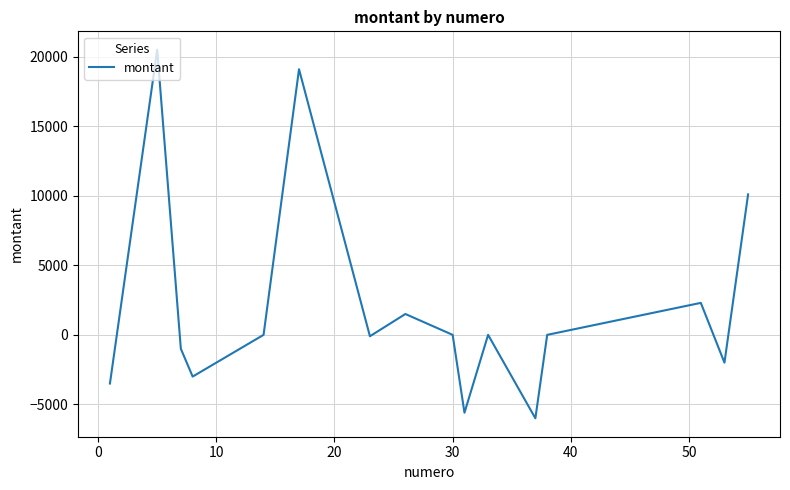

Does the chart display data point markers on the line(s)?

No